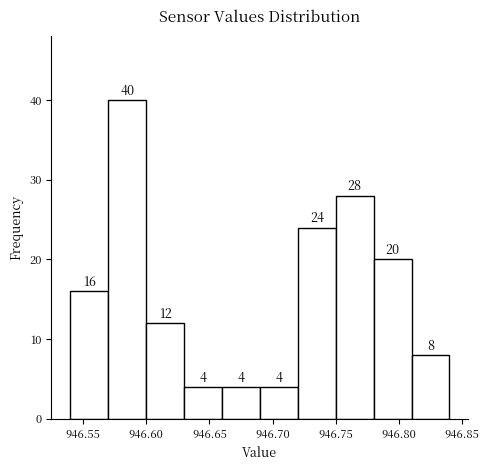

Reading left to right, transcribe this chart: for each bar, give the range it covers on the x-axis and its height.

946.54 to 946.57: 16
946.57 to 946.60: 40
946.60 to 946.63: 12
946.63 to 946.66: 4
946.66 to 946.69: 4
946.69 to 946.72: 4
946.72 to 946.75: 24
946.75 to 946.78: 28
946.78 to 946.81: 20
946.81 to 946.84: 8